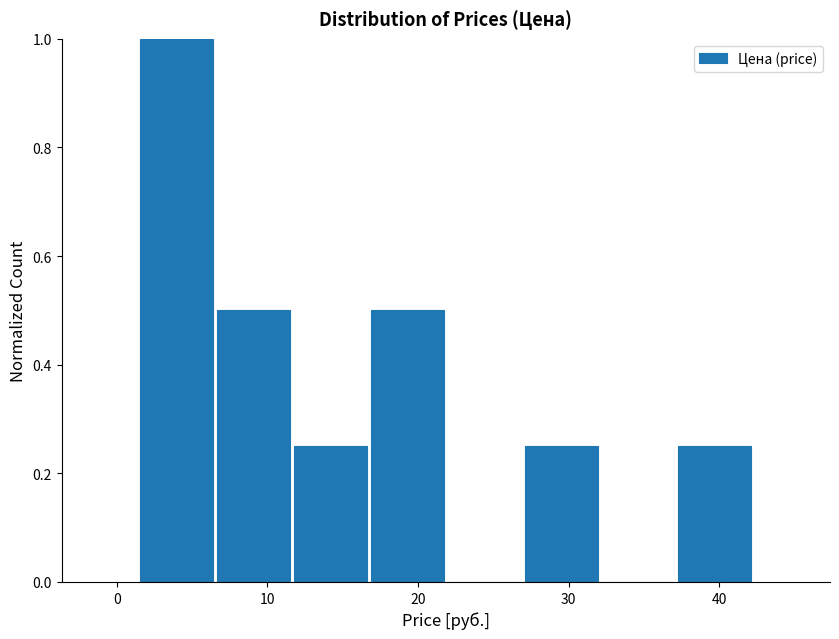

Which range on the x-axis has the tallest bar?

1 to 7